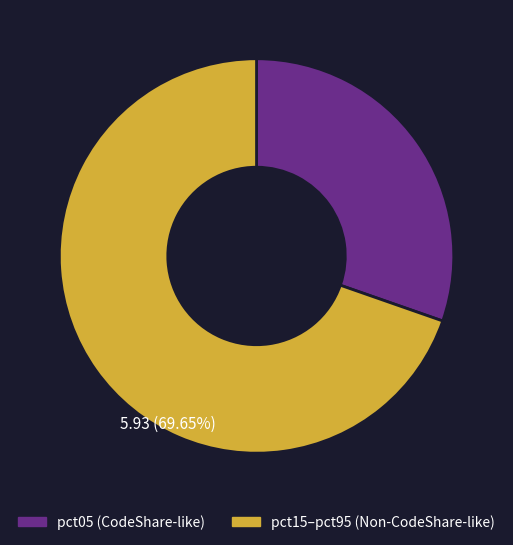

To the nearest percent, what is the difference between the largest and smallest slice percentages?

39%